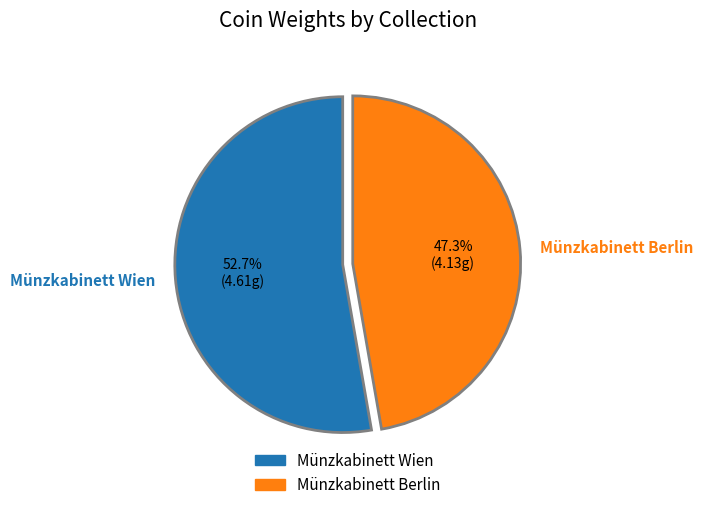

How many slices are in this pie chart?

2